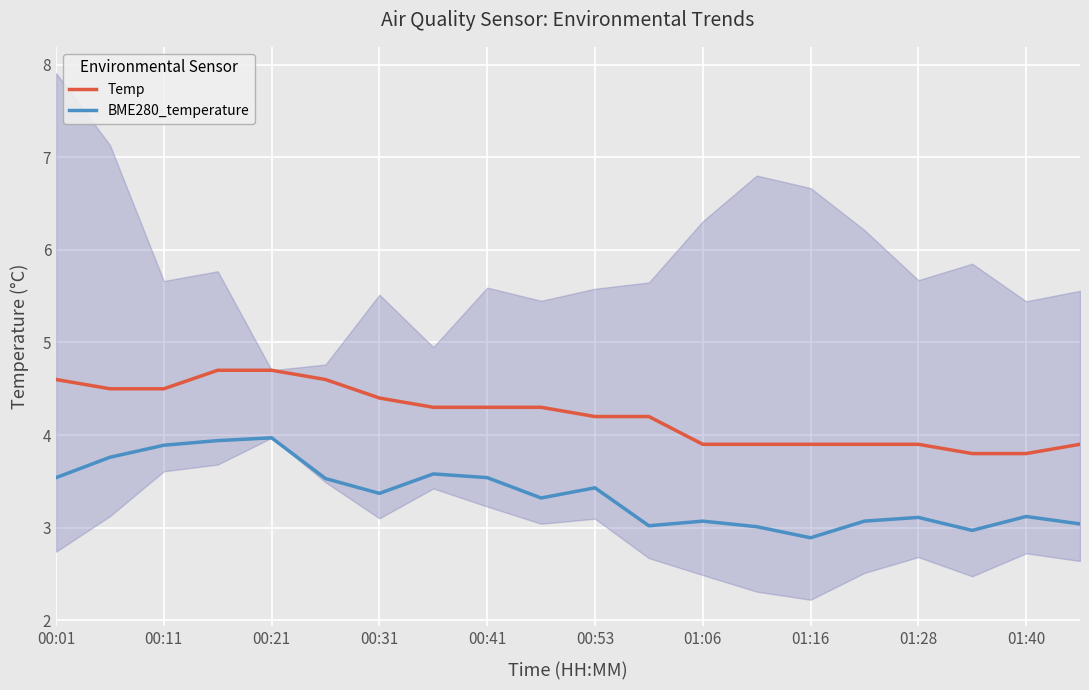

True or false: BME280_temperature and Temp cross at least once.

False